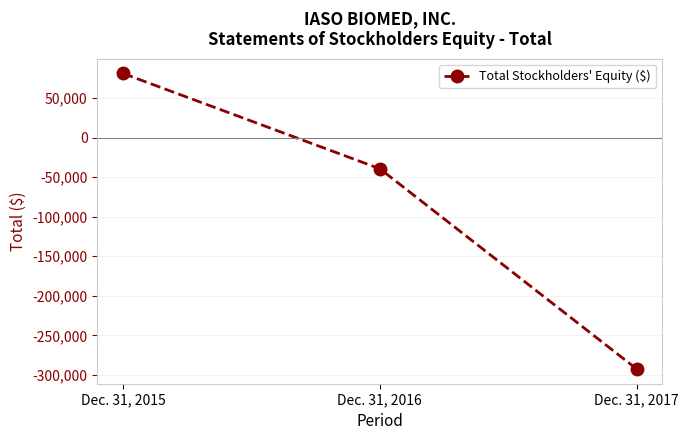

Between Dec. 31, 2016 and Dec. 31, 2017, which is larger?

Dec. 31, 2016